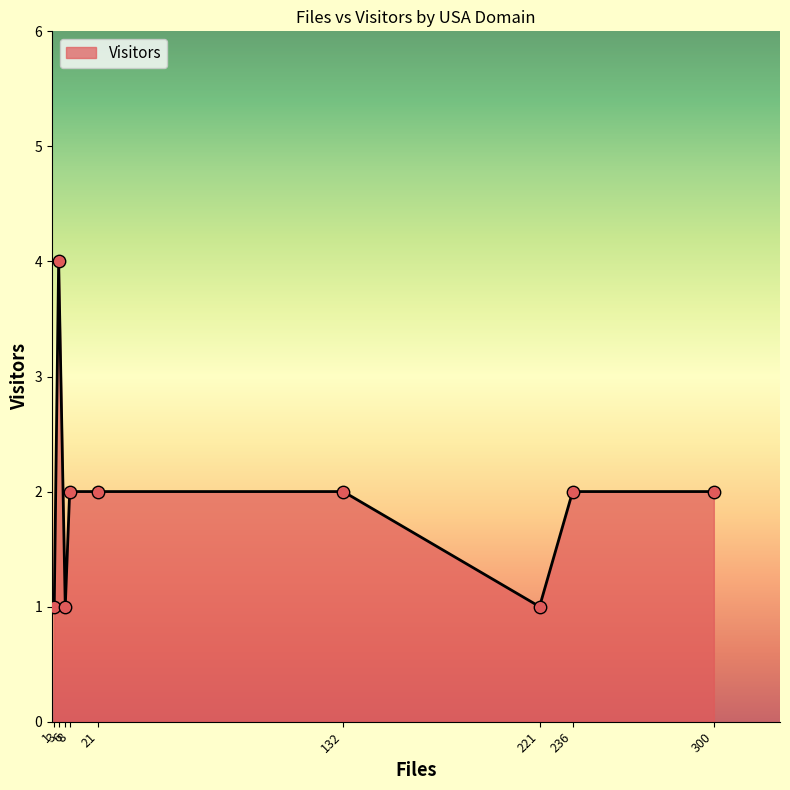

What is the greatest value displayed?

4